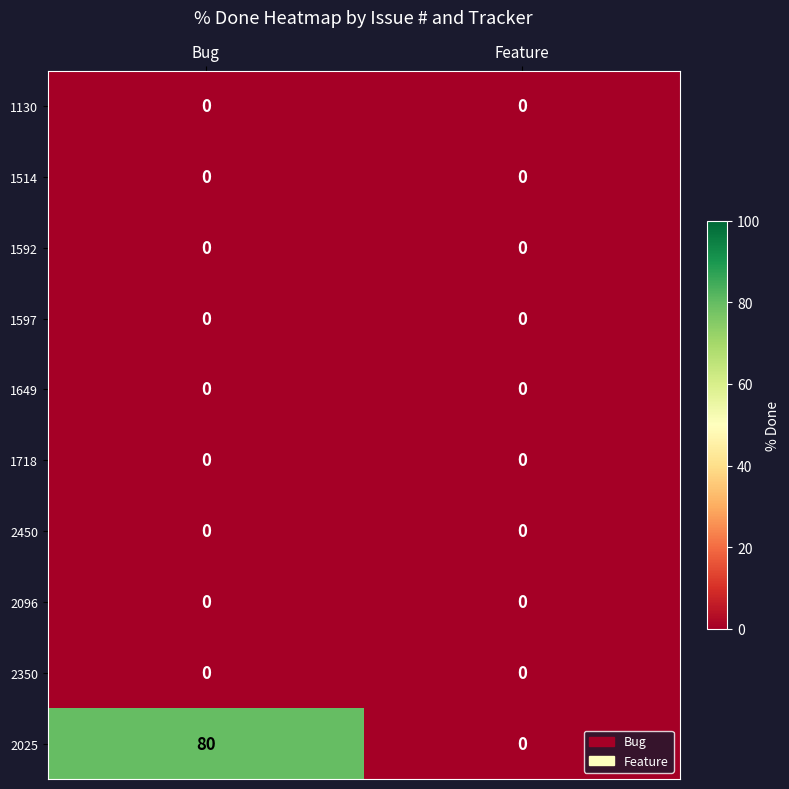

Which series changed the most between Bug and Feature?

2025